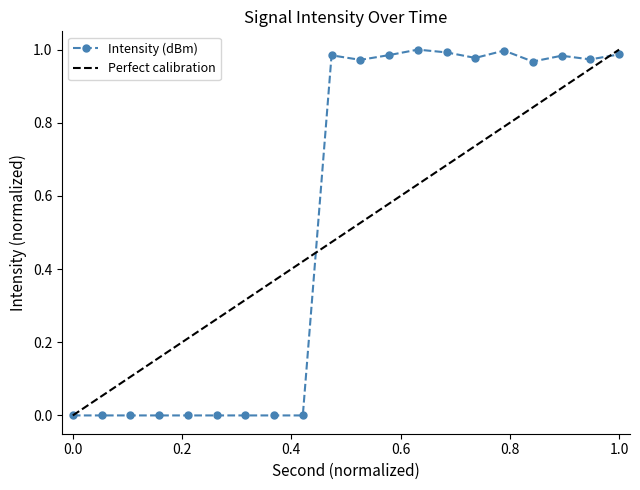

Reading left to right, list all the values displayed in this chart.

0.0	0.0	0.0	0.0	0.0	0.0	0.0	0.0	0.0	1.0	1.0	1.0	1.0	1.0	1.0	1.0	1.0	1.0	1.0	1.0